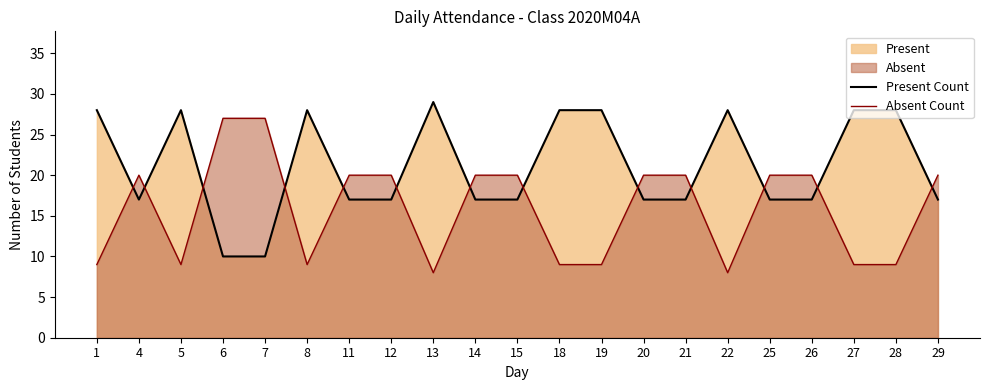

How many values in the Absent Count series are below 20?

9